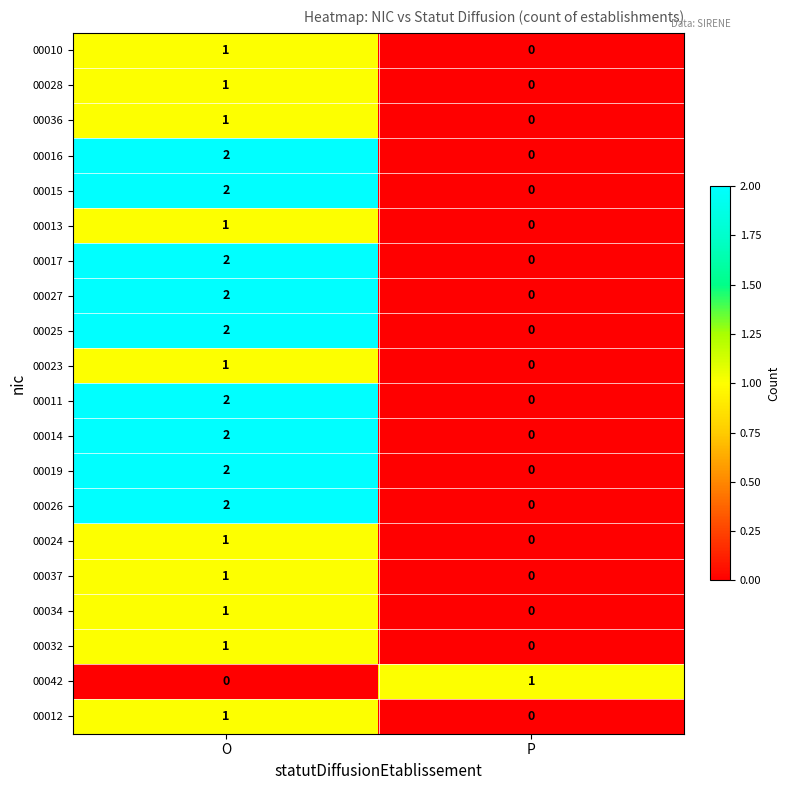

At which category is the sum across all series the highest?

O